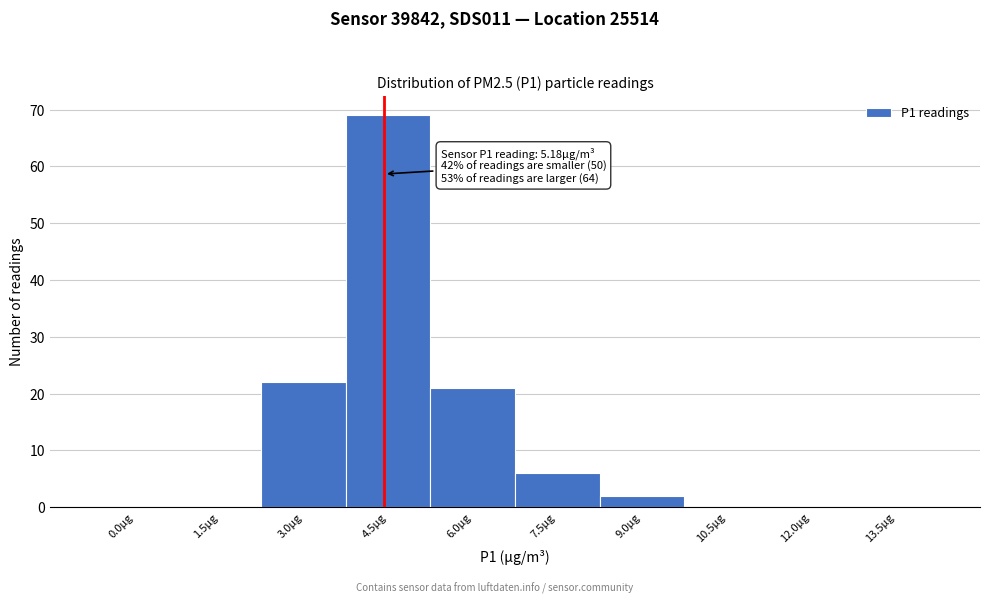

Reading left to right, what are all the values shown in this chart?

0.0µg=0	1.5µg=0	3.0µg=22	4.5µg=69	6.0µg=21	7.5µg=6	9.0µg=2	10.5µg=0	12.0µg=0	13.5µg=0